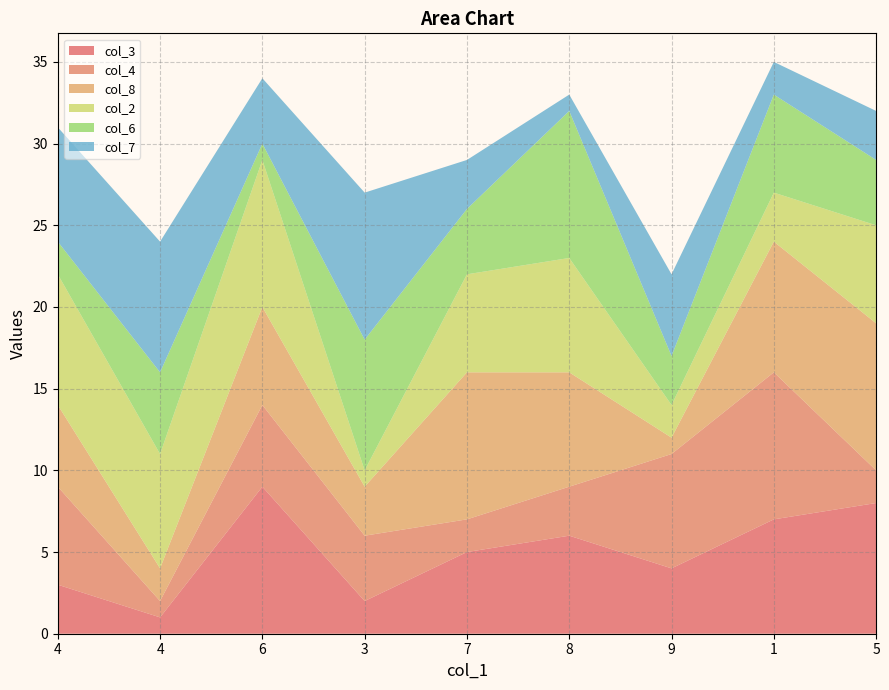

Reading left to right, extract all data points from this chart.

col_3: 4=3	4=1	6=9	3=2	7=5	8=6	9=4	1=7	5=8
col_4: 4=6	4=1	6=5	3=4	7=2	8=3	9=7	1=9	5=2
col_8: 4=5	4=2	6=6	3=3	7=9	8=7	9=1	1=8	5=9
col_2: 4=8	4=7	6=9	3=1	7=6	8=7	9=2	1=3	5=6
col_6: 4=2	4=5	6=1	3=8	7=4	8=9	9=3	1=6	5=4
col_7: 4=7	4=8	6=4	3=9	7=3	8=1	9=5	1=2	5=3